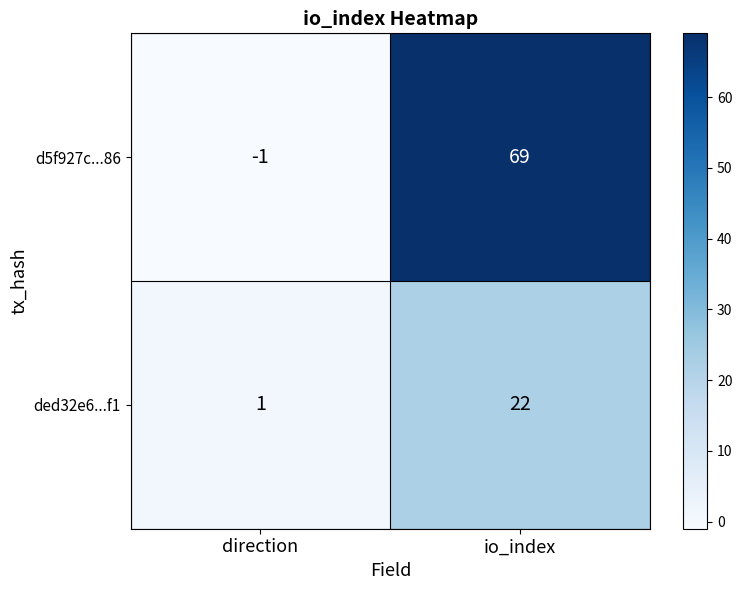

Which series has the largest total across all categories?

d5f927c...86